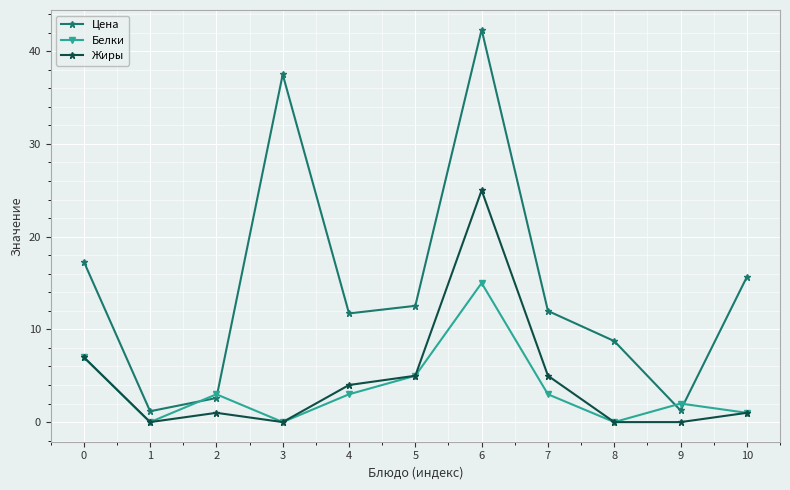

At which category does Цена reach its first local peak?

3